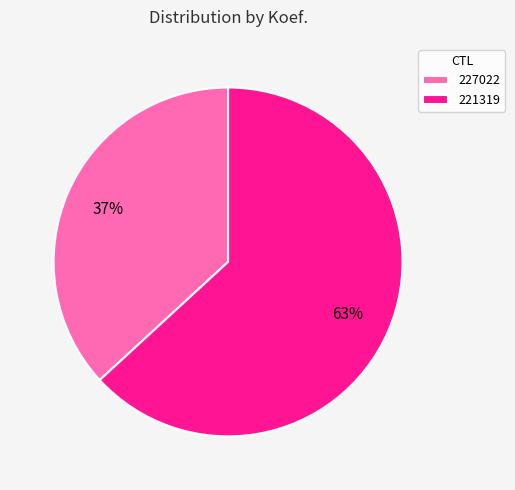

Is there a majority slice in this chart?

Yes